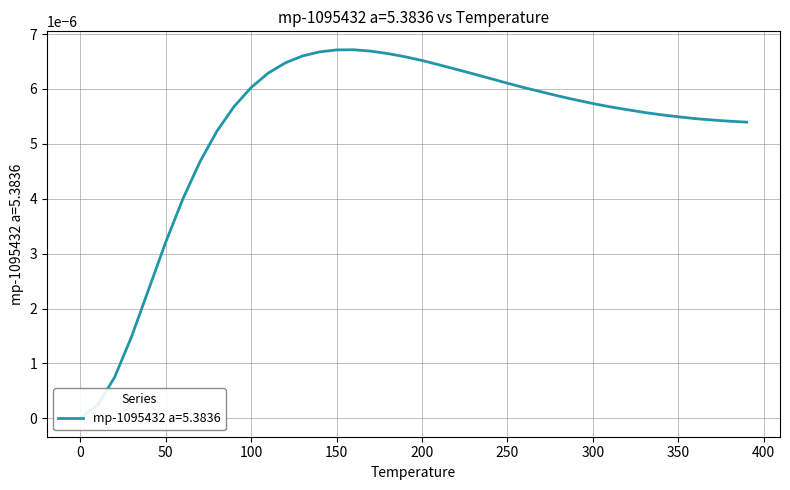

How many interior local peaks (higher than both neighbors) does the data have?

1